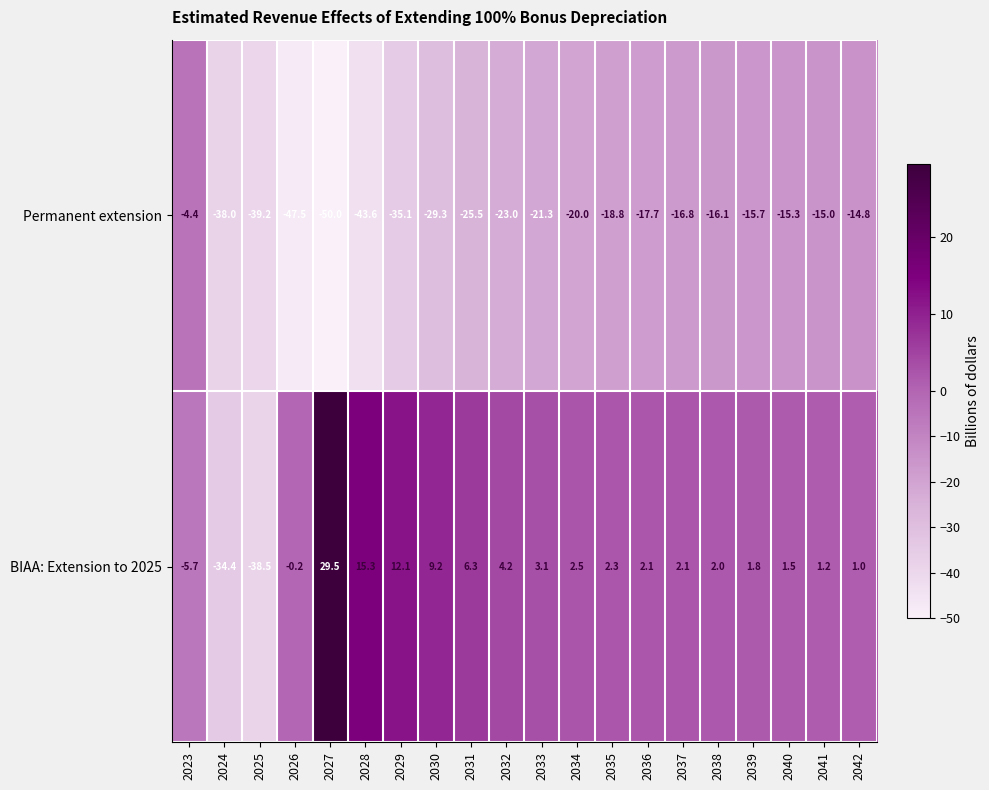

List the series in order of their peak value, lowest first.

Permanent extension, BIAA: Extension to 2025